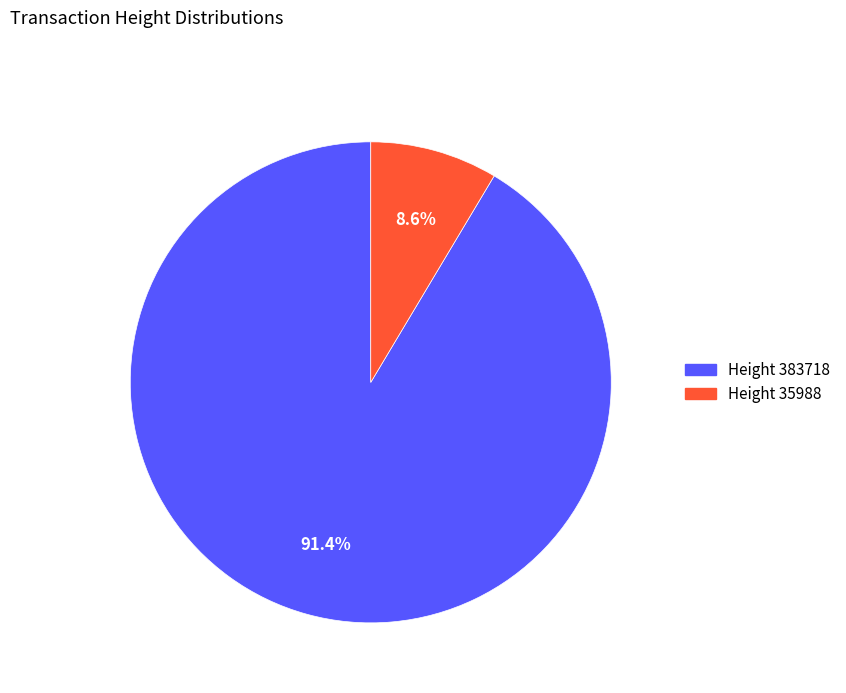

Count the number of slices in the pie.

2